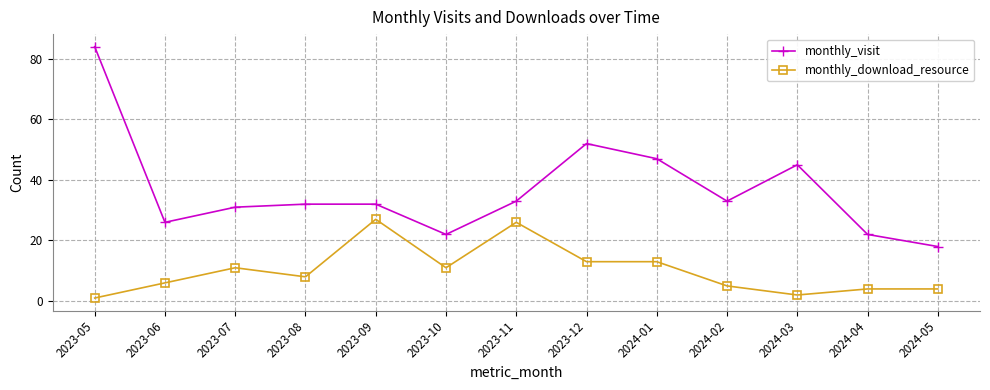

True or false: monthly_visit has a value of 46 at 2024-02.

False